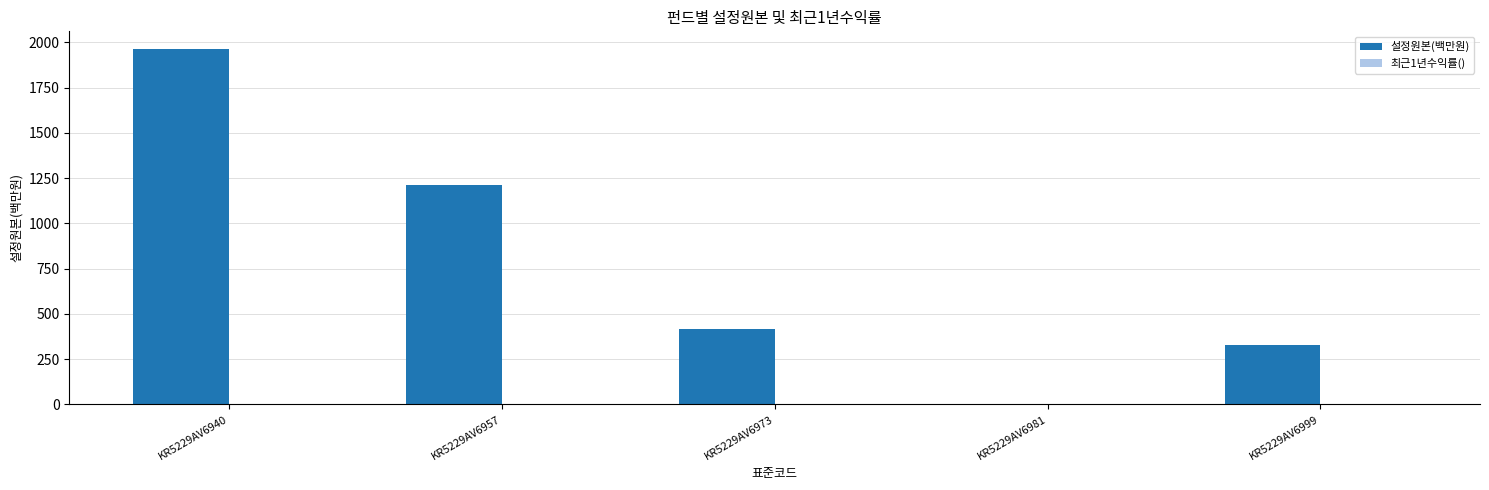

How many distinct data groups are displayed?

2